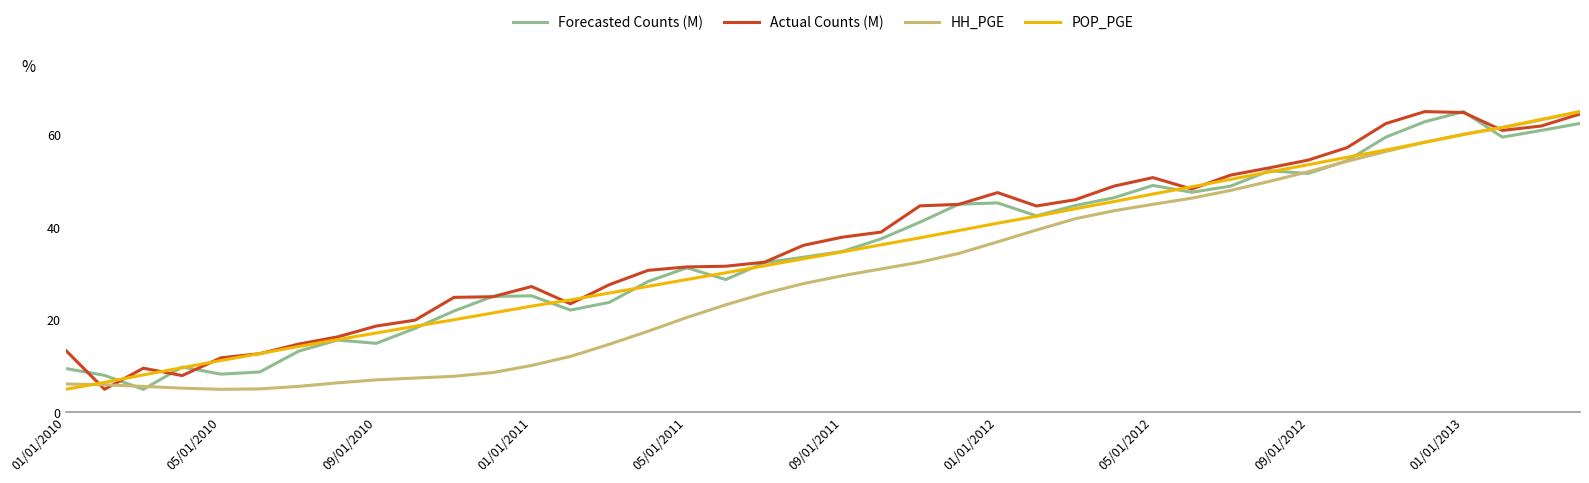

What is the smallest value displayed?

5.0